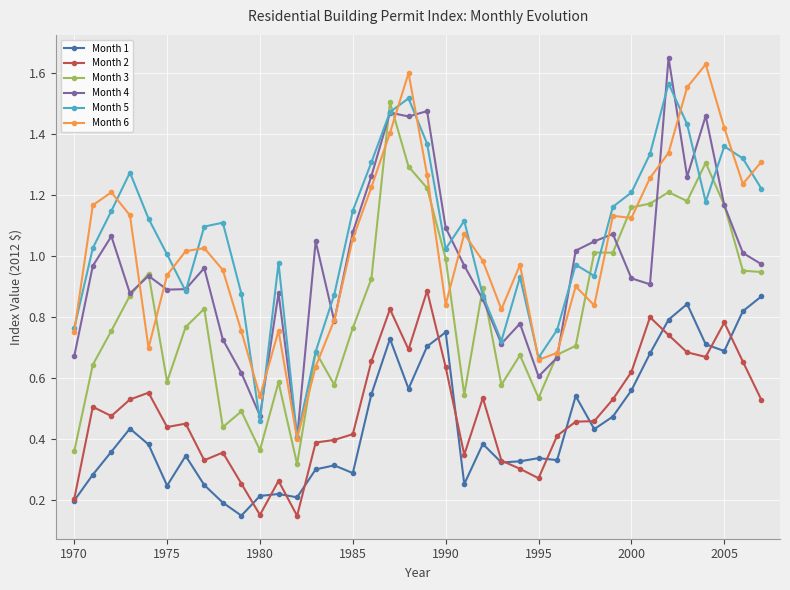

In Month 5, how many points are higher than both neighbors (excluding endpoints)?

9